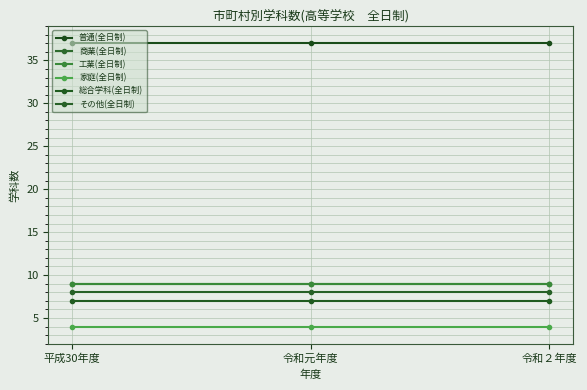

Is this an area chart (filled region under the line)?

No